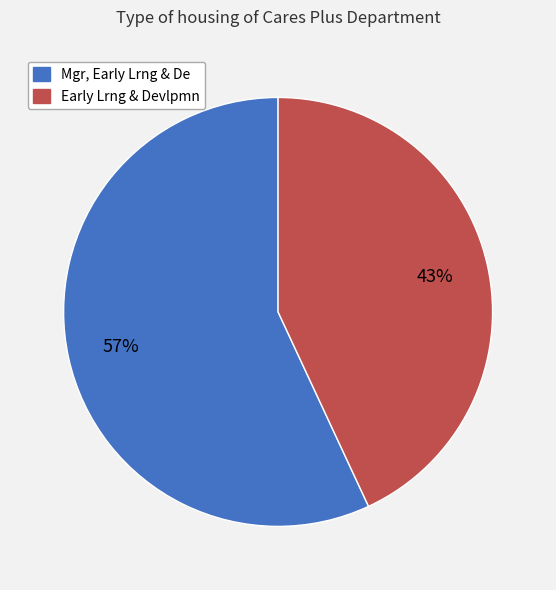

Combined, do Early Lrng & Devlpmn and Mgr, Early Lrng & De account for over 50%?

Yes